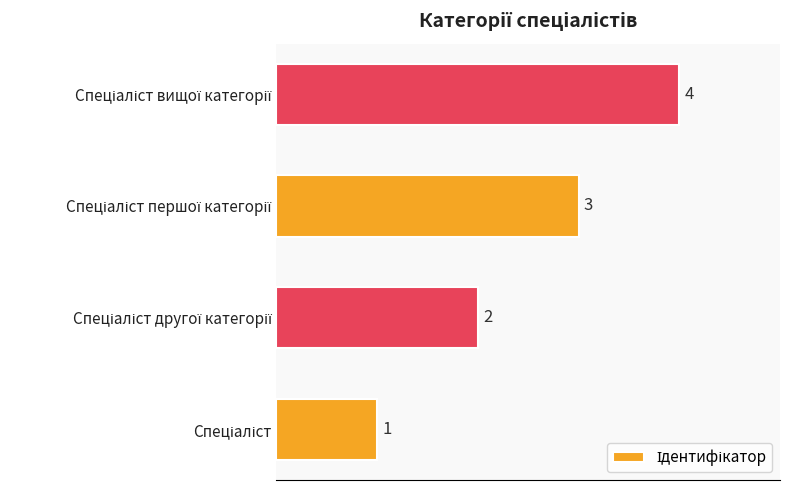

How many data points does each series have?

4